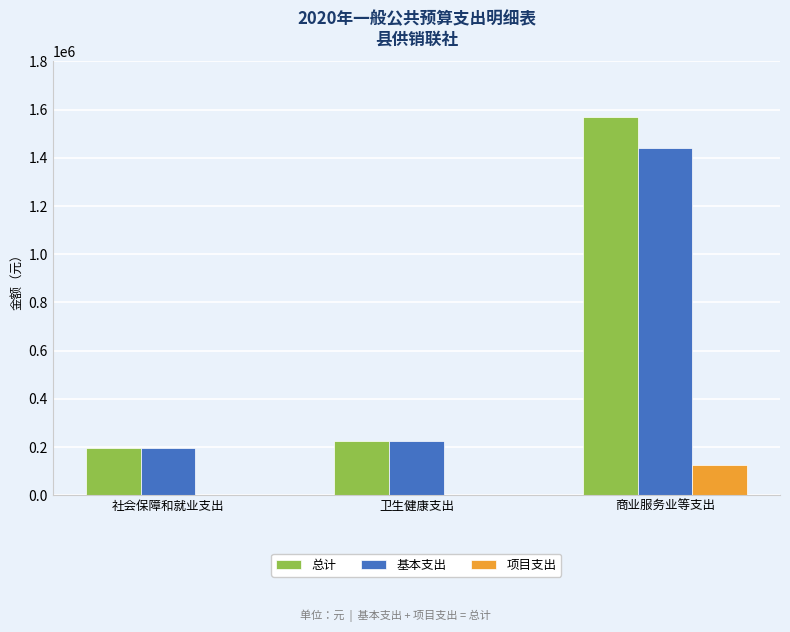

Reading right to left, what are all the values shown in this chart?

总计: 商业服务业等支出=1568952	卫生健康支出=223347	社会保障和就业支出=196007
基本支出: 商业服务业等支出=1441452	卫生健康支出=223347	社会保障和就业支出=196007
项目支出: 商业服务业等支出=127500	卫生健康支出=0	社会保障和就业支出=0